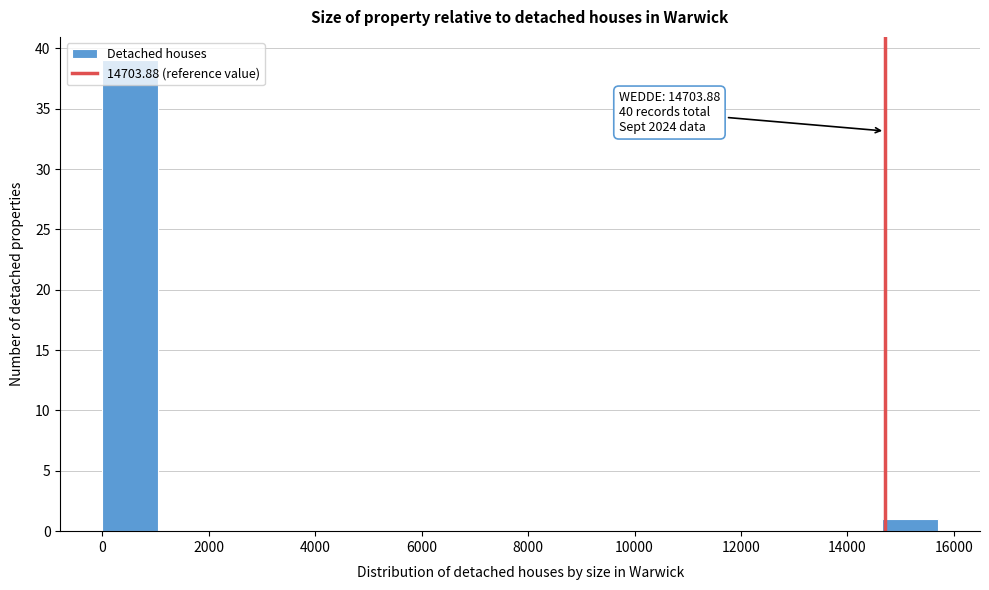

Over which range of the x-axis is the bar tallest?

0 to 1000